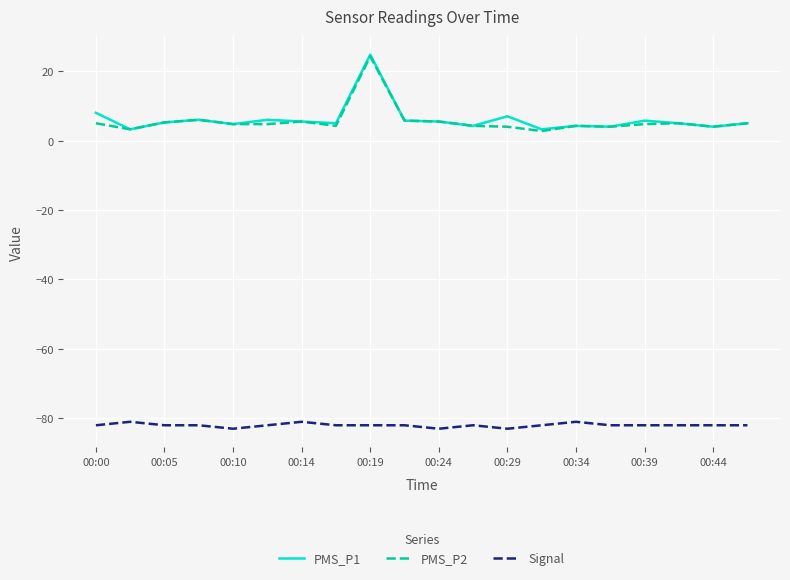

What is the maximum value for Signal?

-81.0